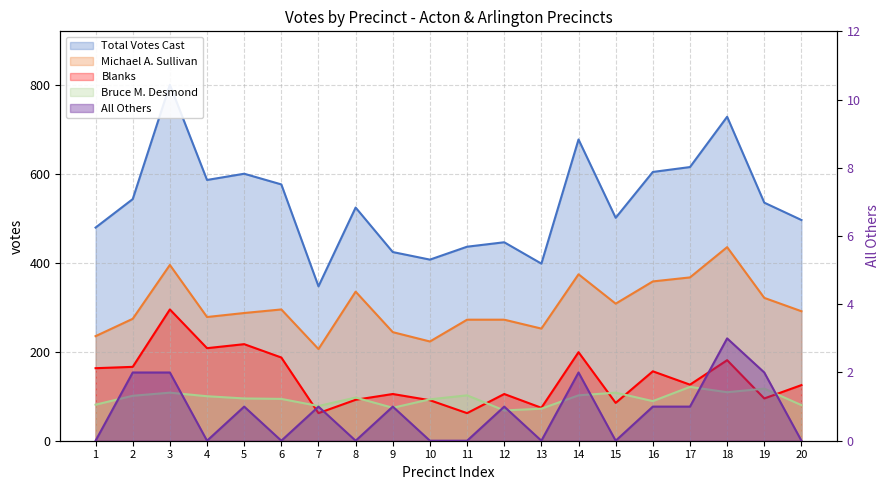

What is the highest value of the All Others series?

3